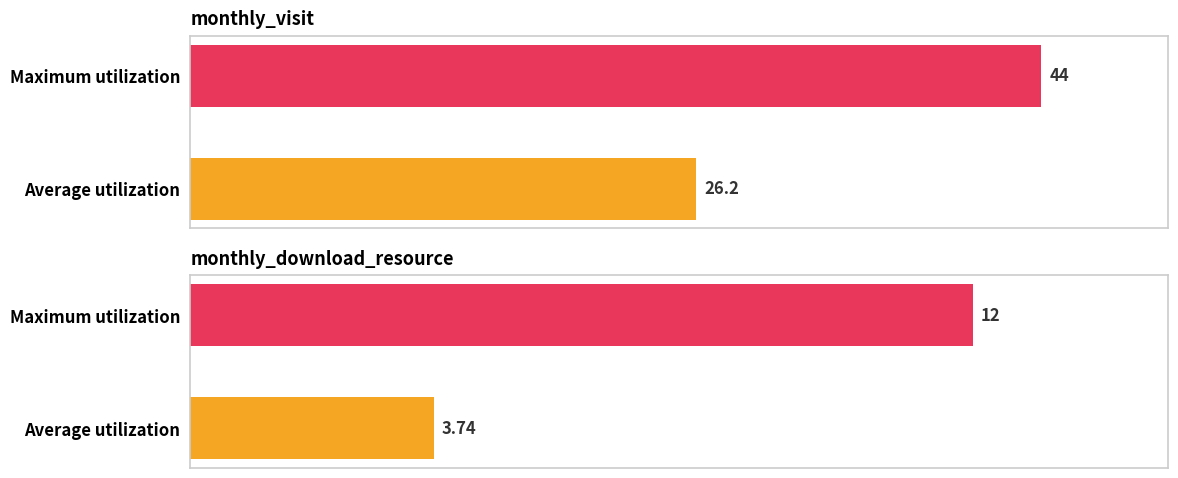

What are all the series names shown in the legend?

monthly_visit, monthly_download_resource